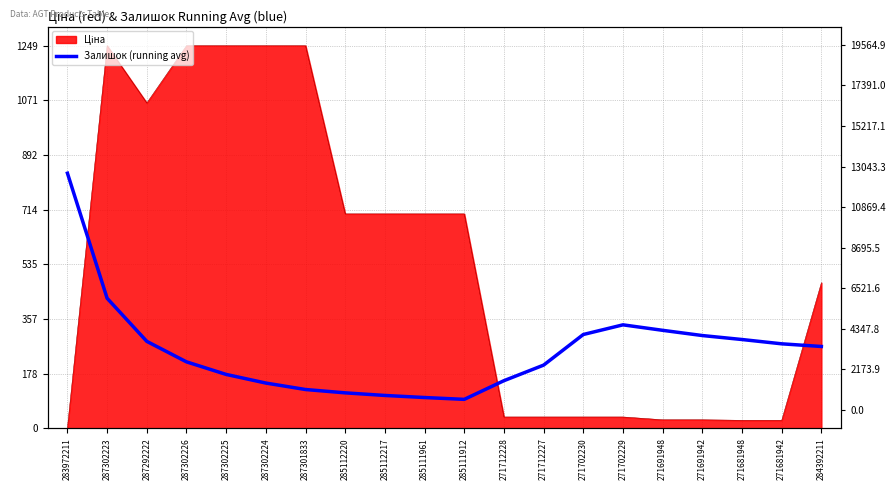

How many lines are shown in the chart?

1